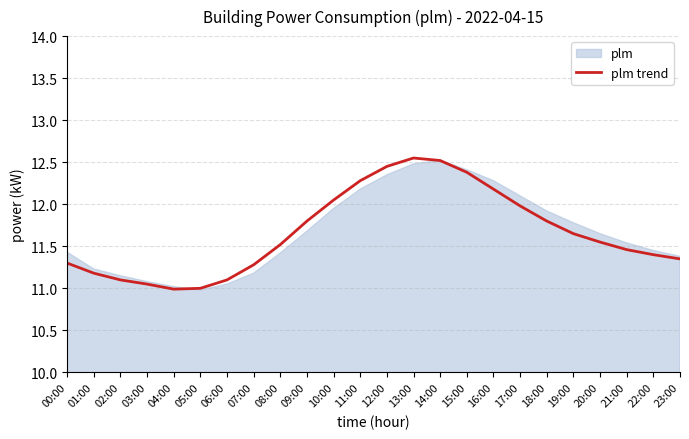

What position from the right is 04:00?

20